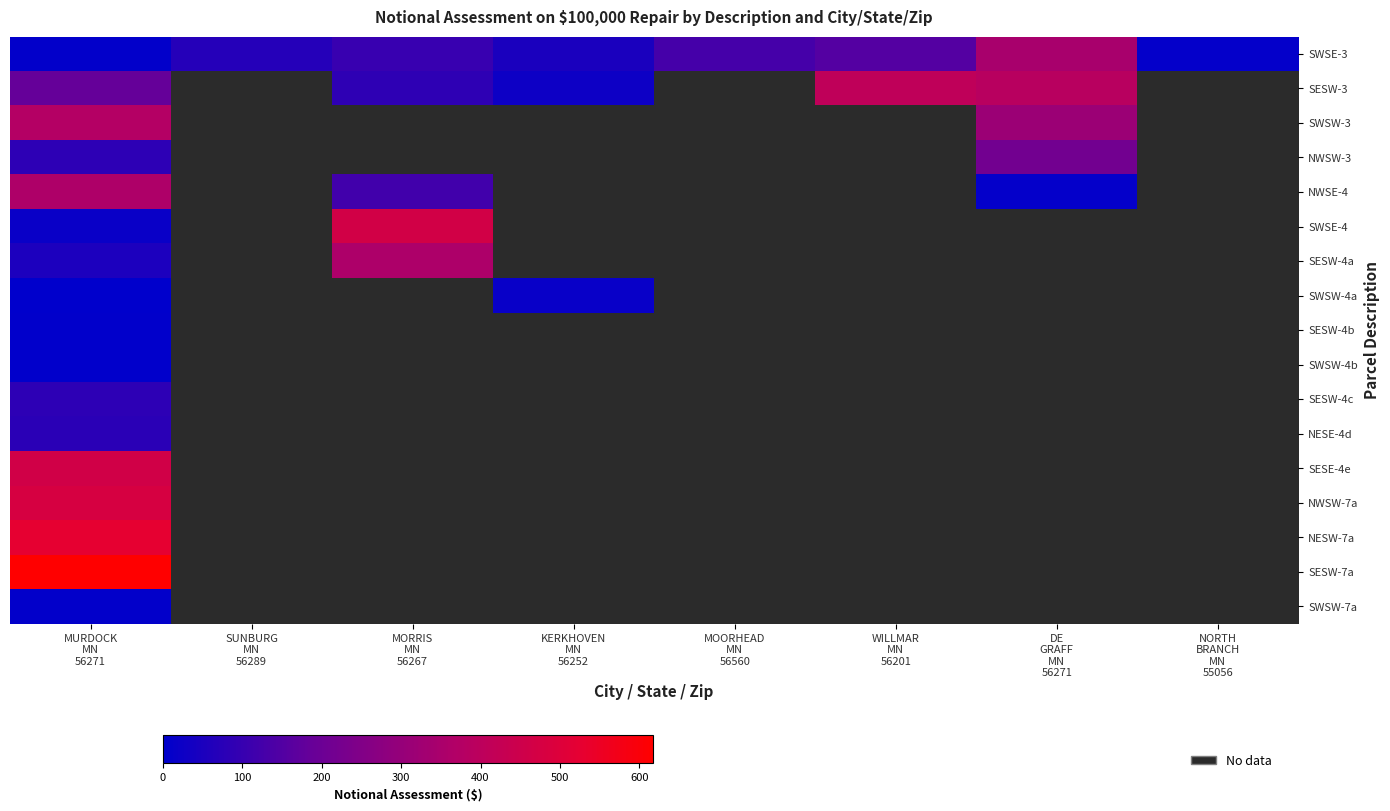

The value of SESW-3 at MURDOCK MN 56271 is 244.2. True or false?

False